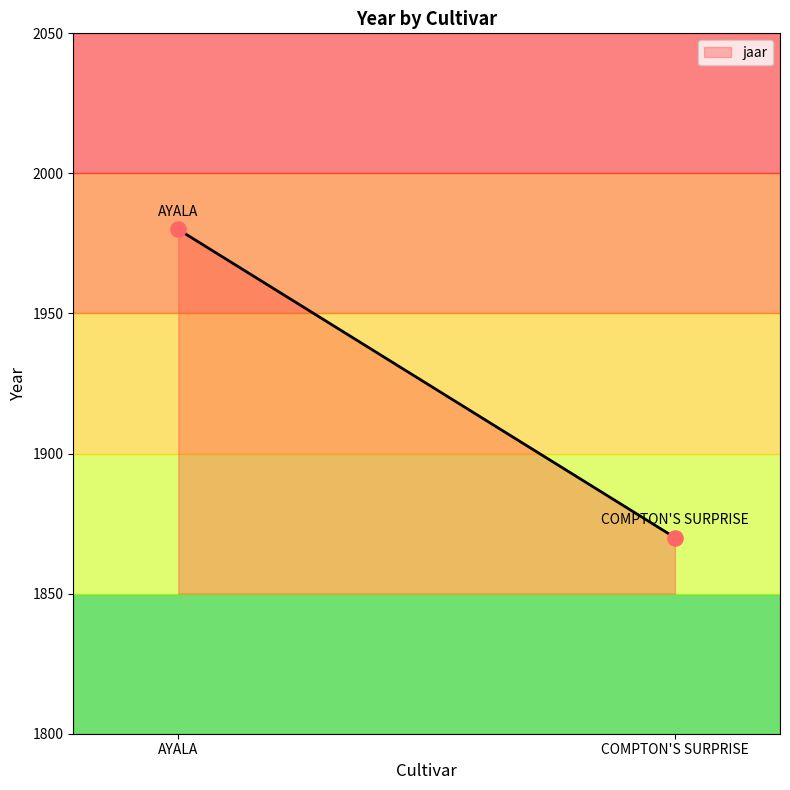

What is the average X value?

1743